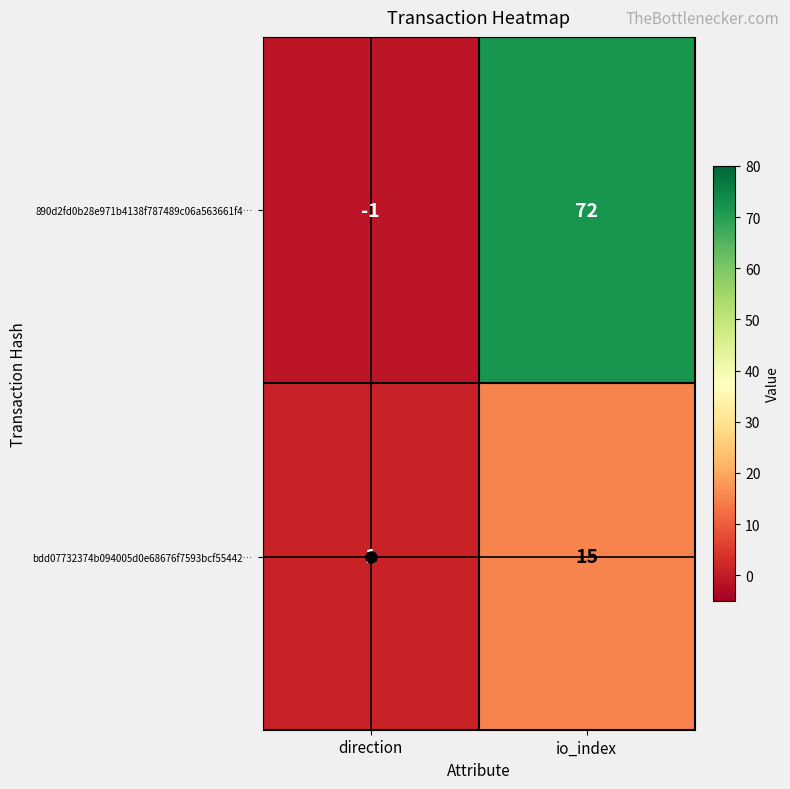

What is the highest value of the 890d2fd0b28e971b4138f787489c06a563661f4… series?

72